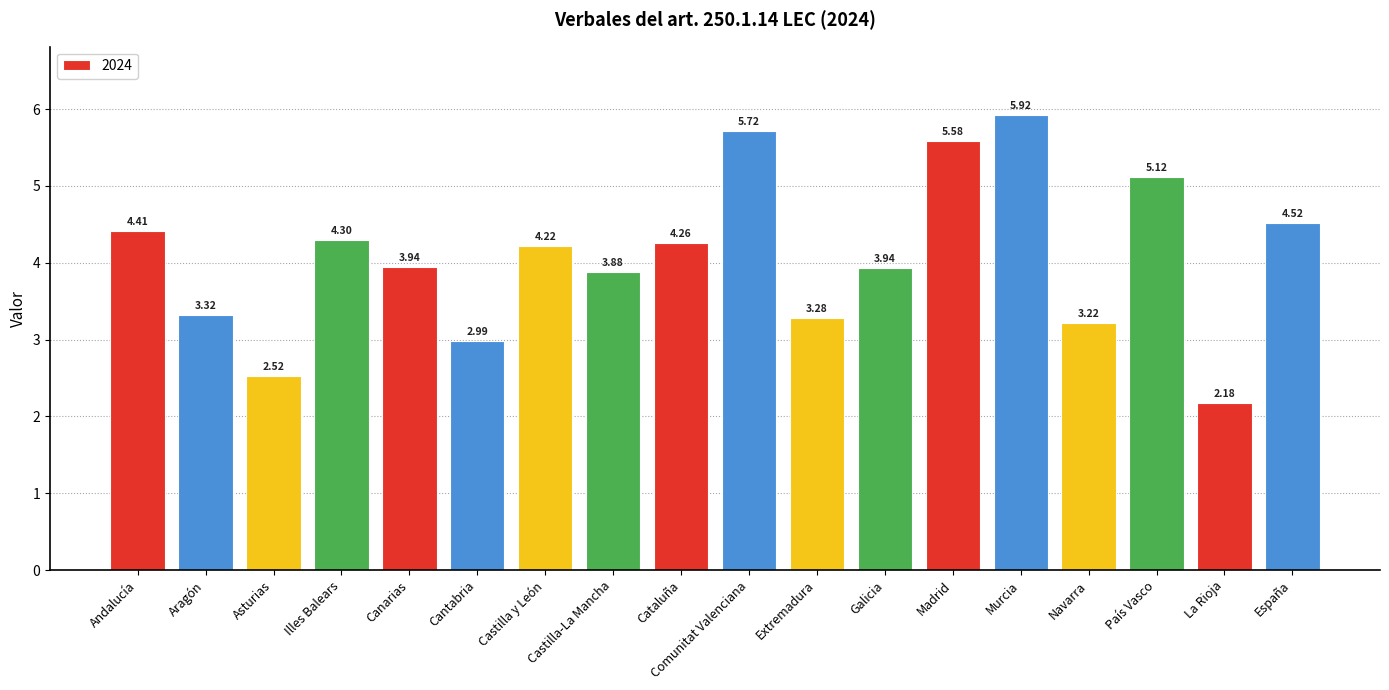

Approximately how many times larger is the value at Murcia compared to Cantabria?

2.0